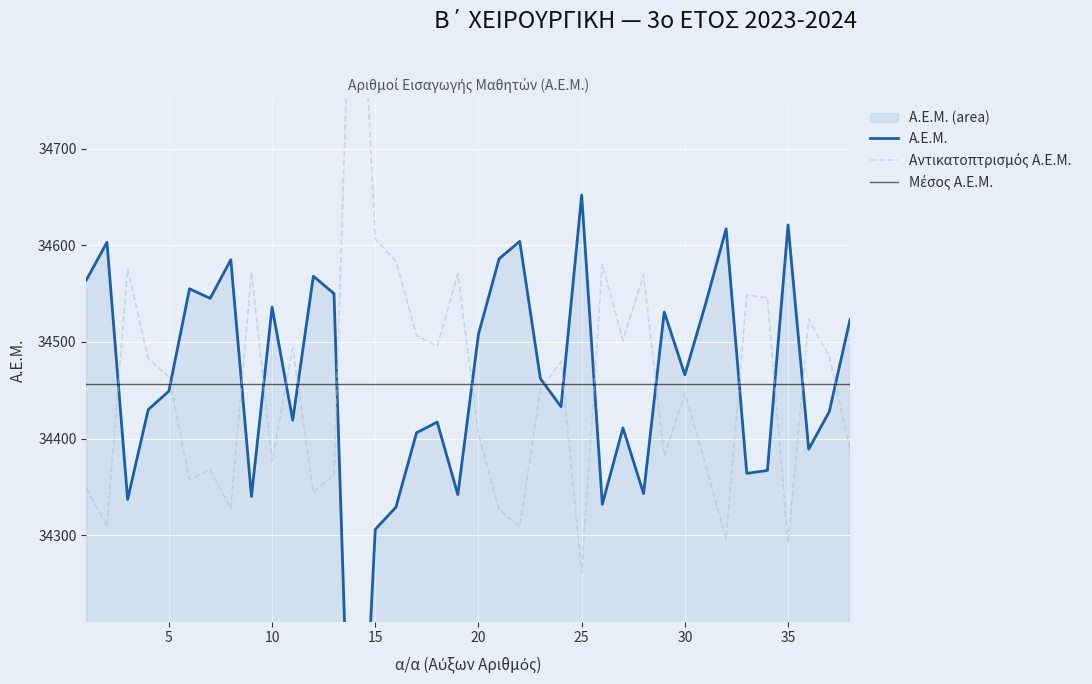

Approximately how many times larger is the value at 19 compared to 11?

1.0